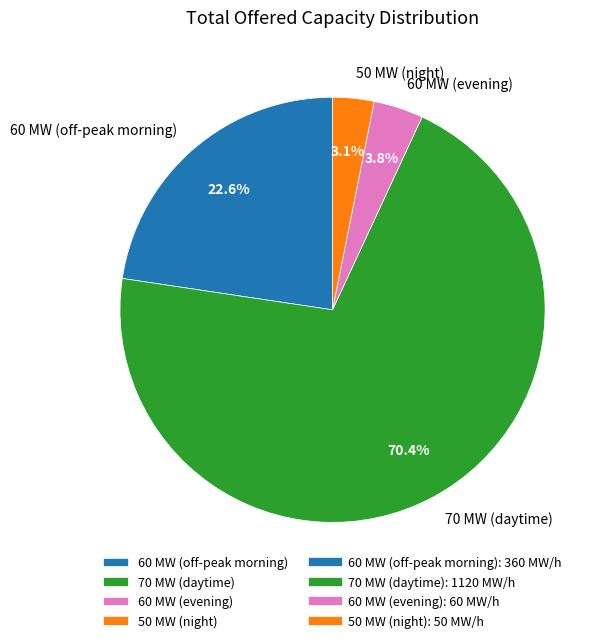

Does 70 MW (daytime) represent more than half of the total?

Yes